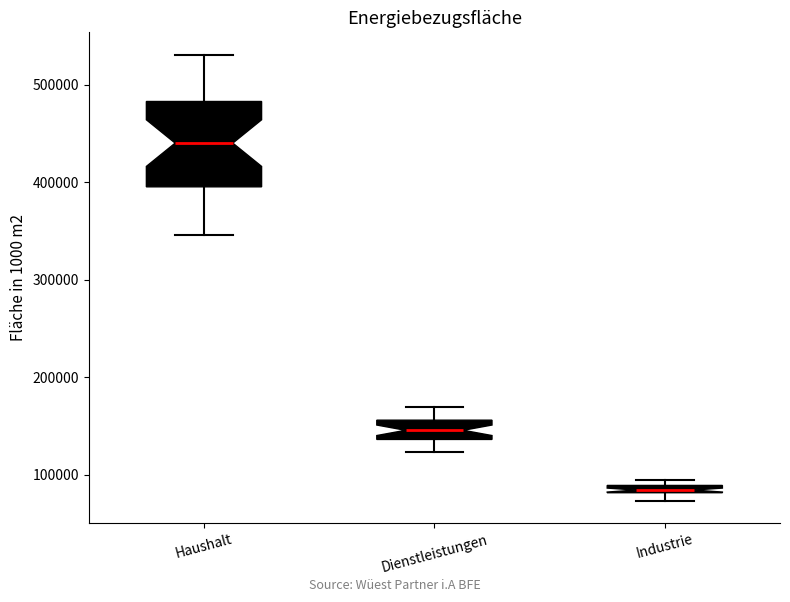

Which box's median line is the lowest?

Industrie